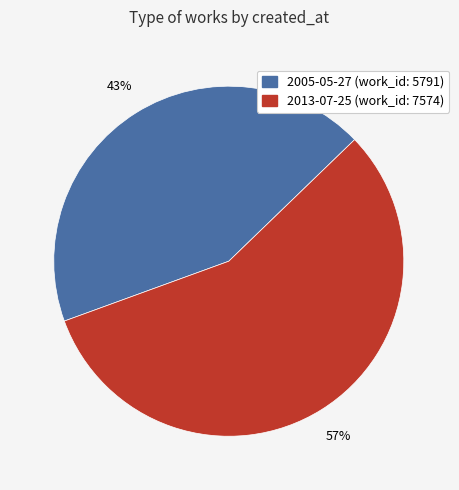

Approximately how many times larger is the value at 2005-05-27 compared to 2013-07-25?

0.8